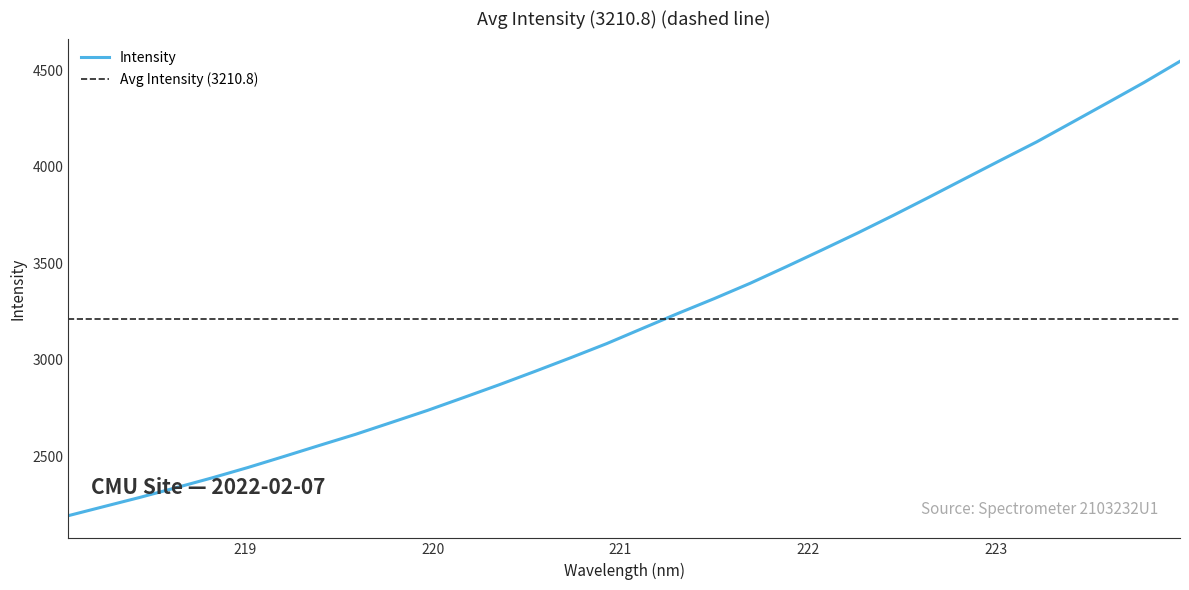

Read the value at 219.3979.

2556.8